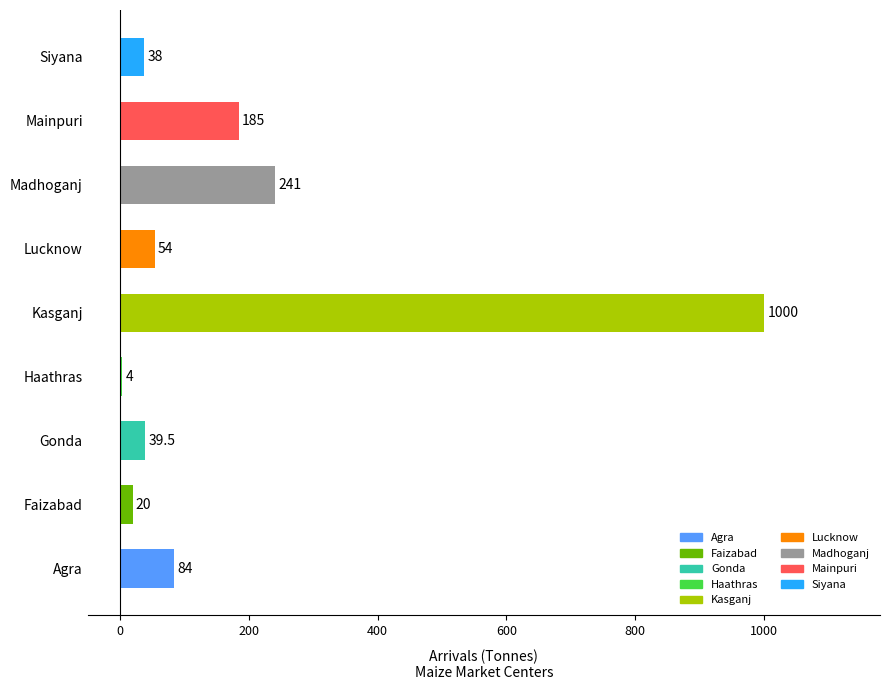

Are the bars horizontal?

Yes